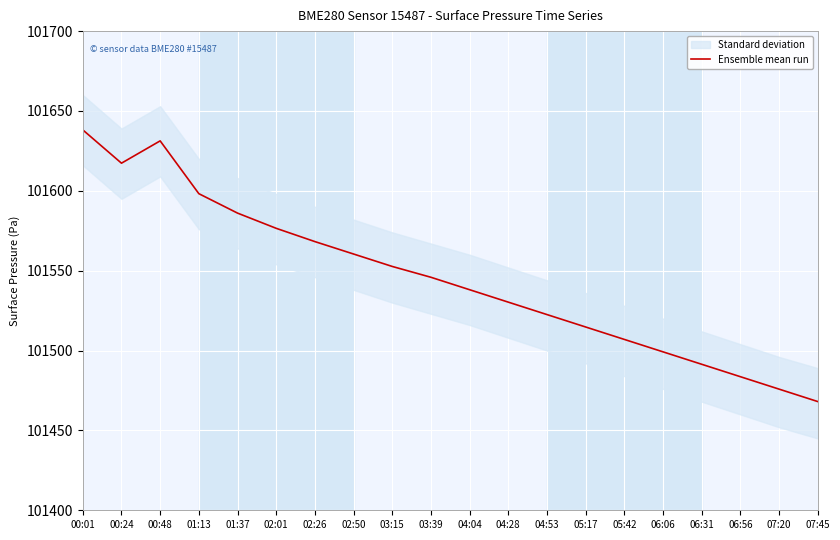

How many lines are shown in the chart?

1